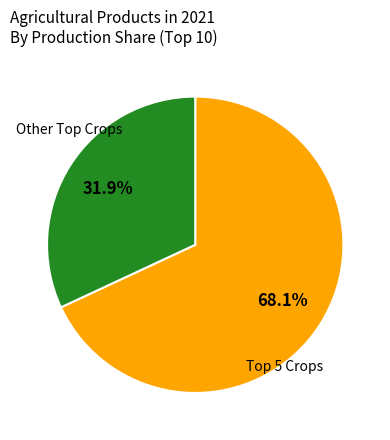

Count the number of slices in the pie.

2